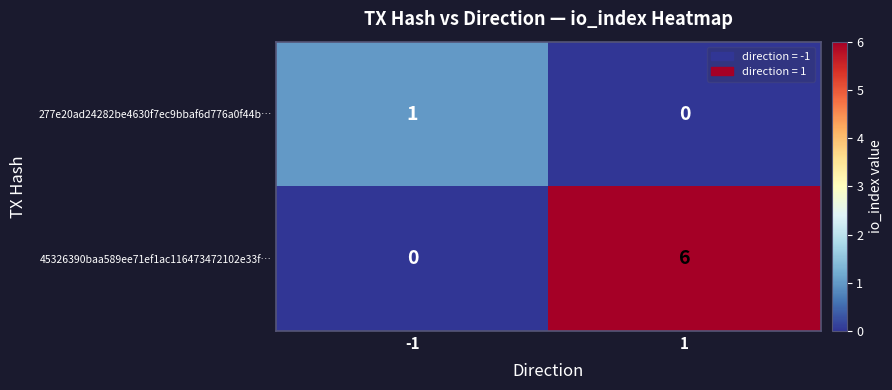

How many series are shown in this chart?

2